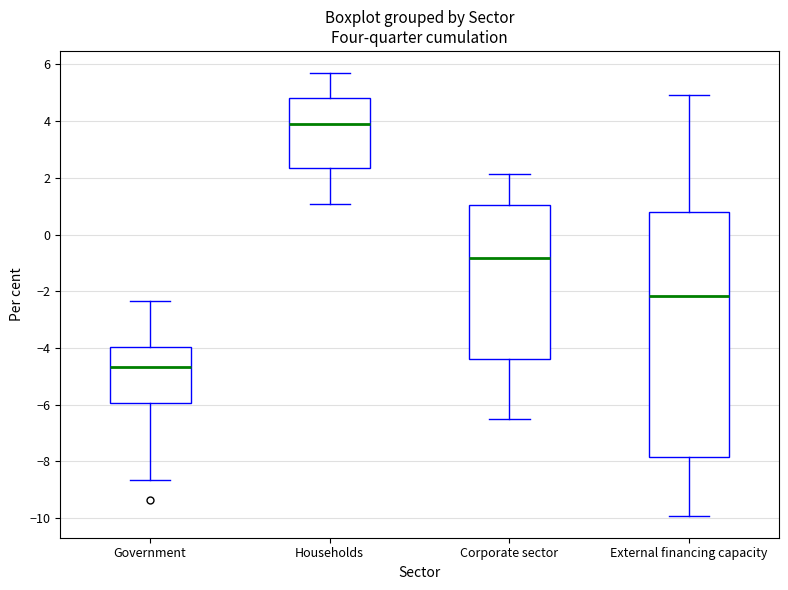

Where does the upper whisker of the box for Corporate sector end on the y-axis? The values are not printed on the chart, so give them approximately, as read against the axis.

2.2